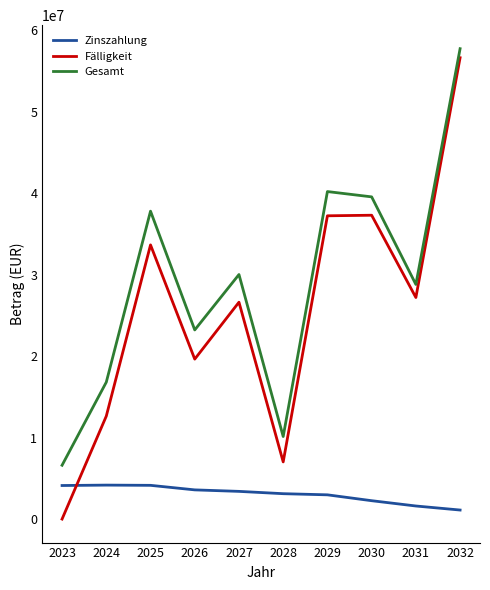

Which series has the widest spread of values?

Fälligkeit